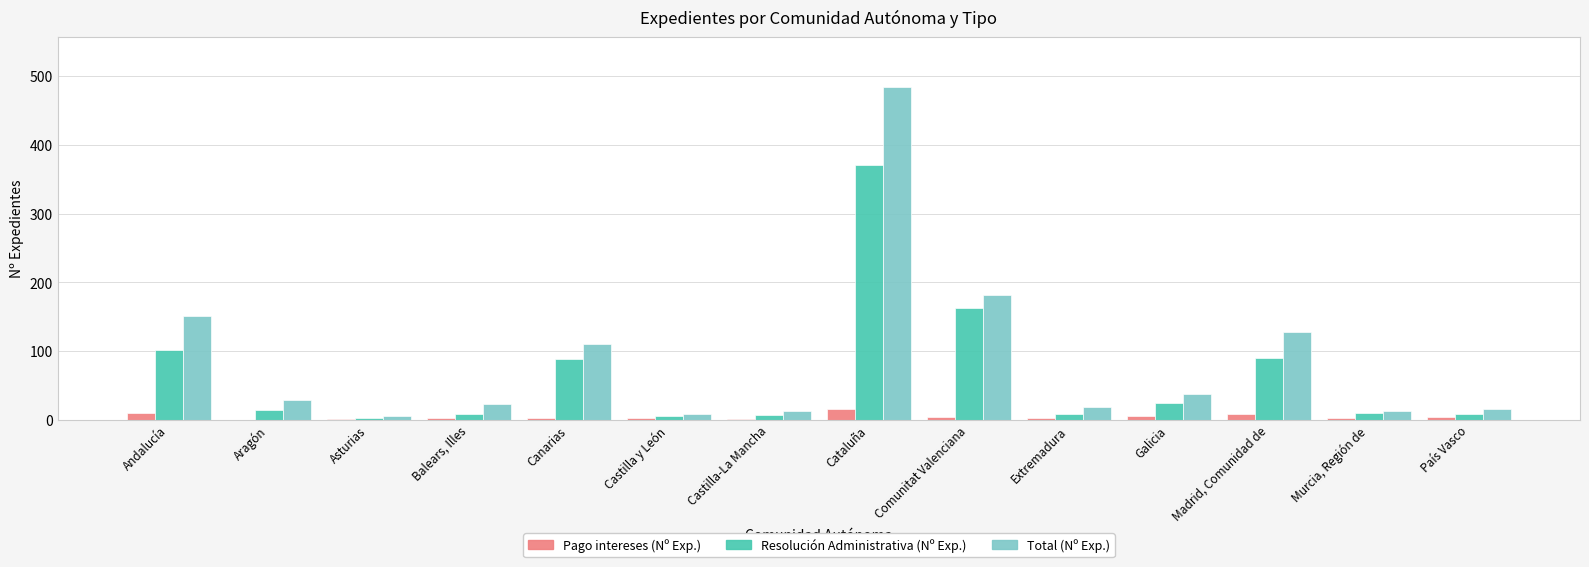

What is the maximum value shown in the chart?

484